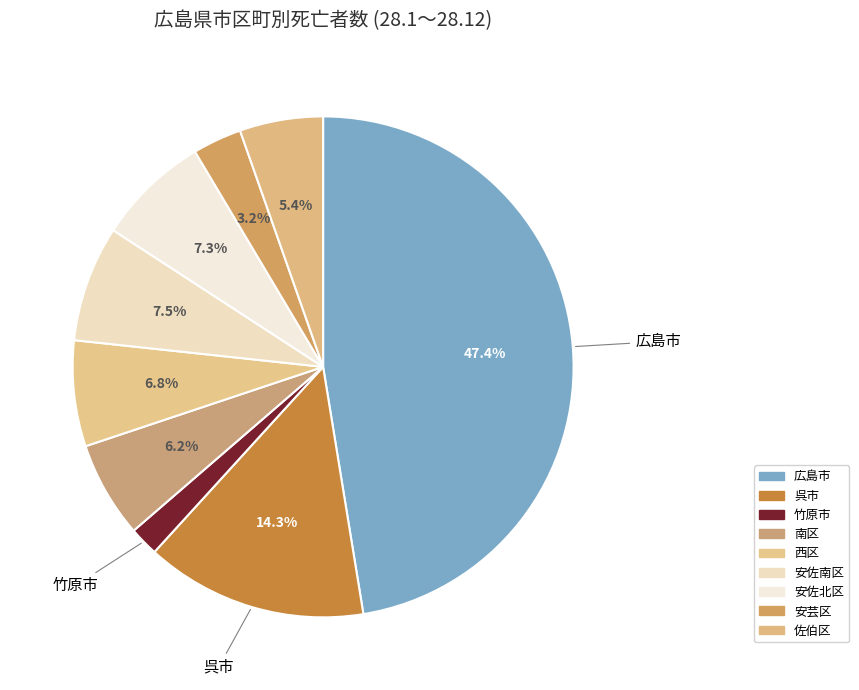

Combined, do 南区 and 広島市 account for over 50%?

Yes